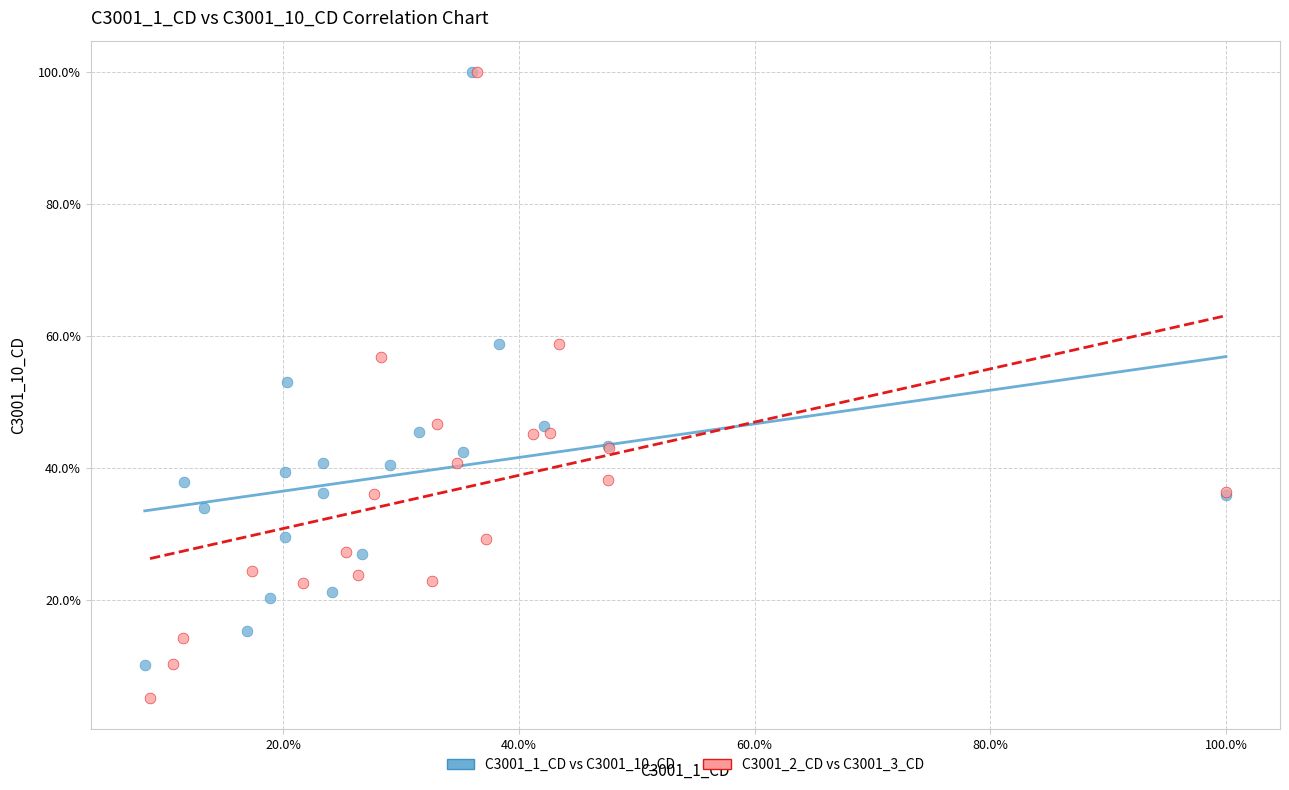

Which series reaches the minimum Y coordinate?

C3001_2_CD vs C3001_3_CD